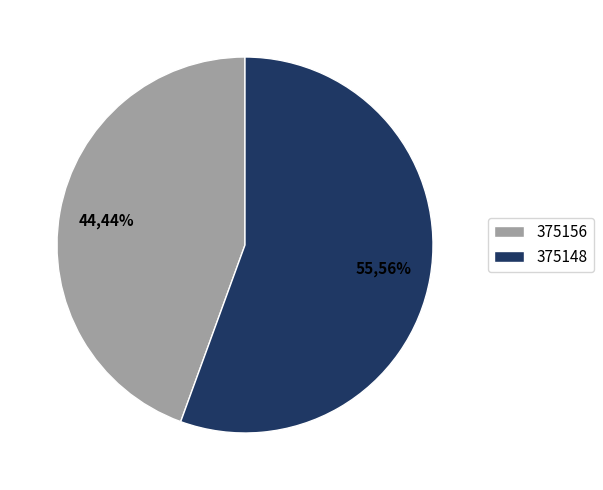

To the nearest percent, what is the combined percentage of 375156 and 375148?

100%